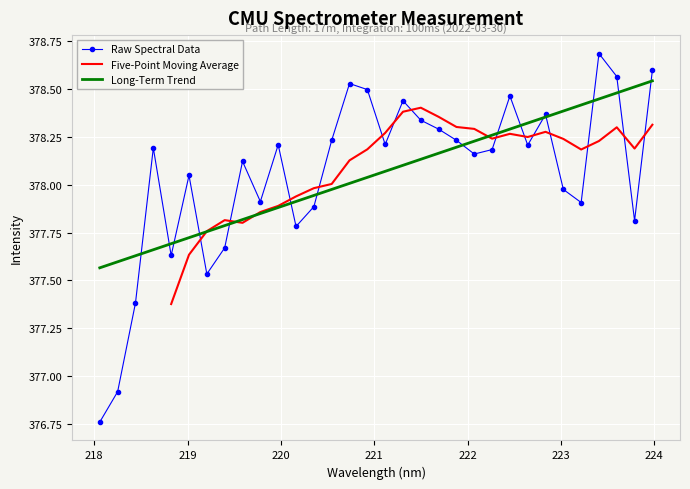

Which label corresponds to the largest value in the chart?

223.408